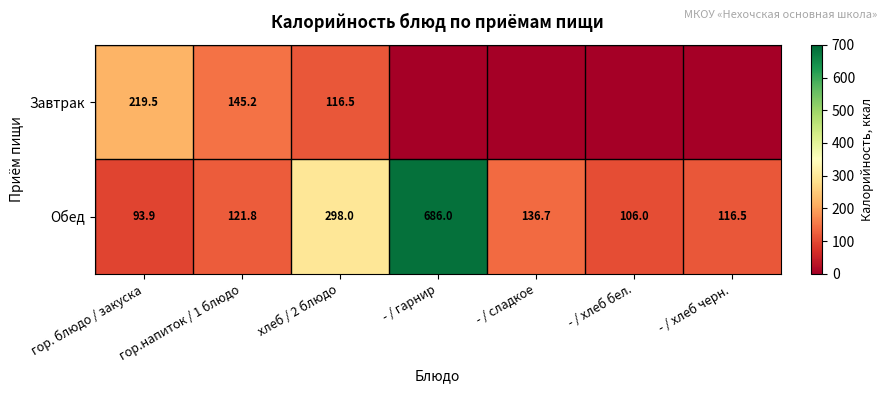

What is the average value of the Обед series?

222.7